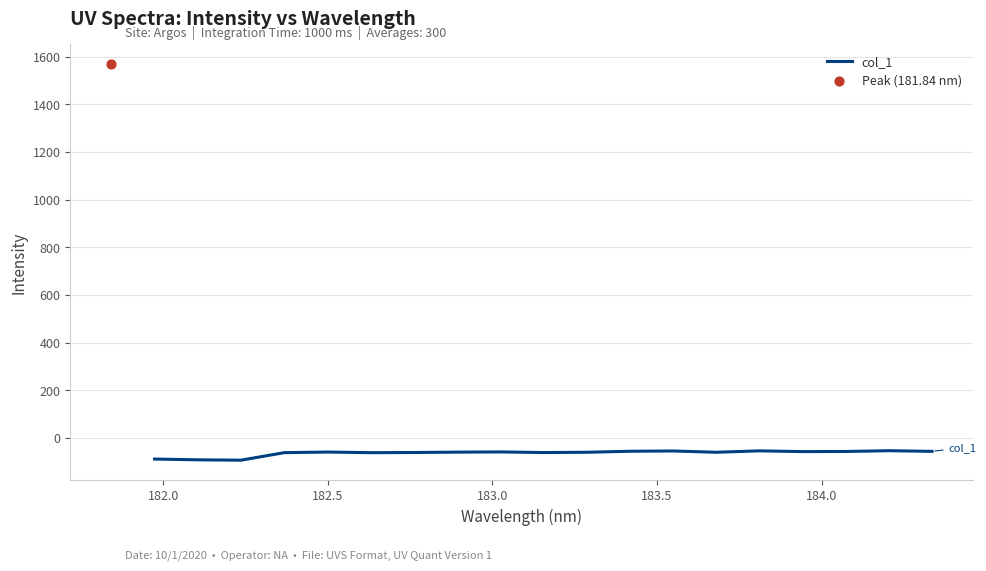

What is the lowest value of the col_1 series?

-93.4